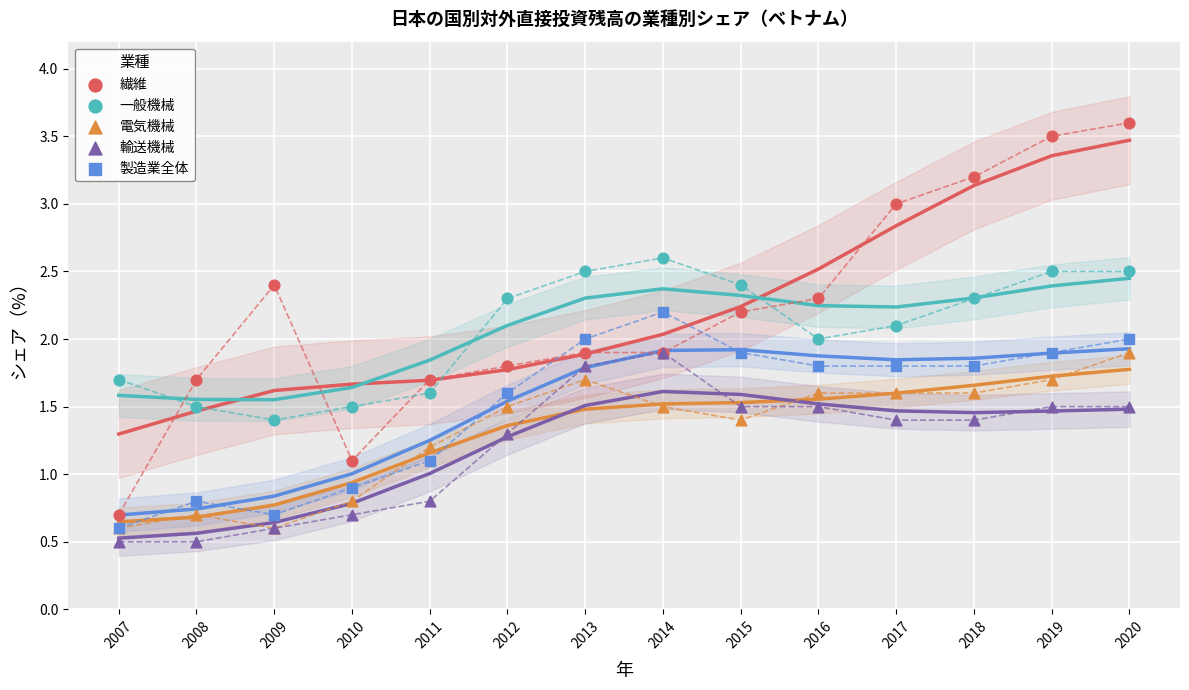

What are all the series names shown in the legend?

繊維, 一般機械, 電気機械, 輸送機械, 製造業全体